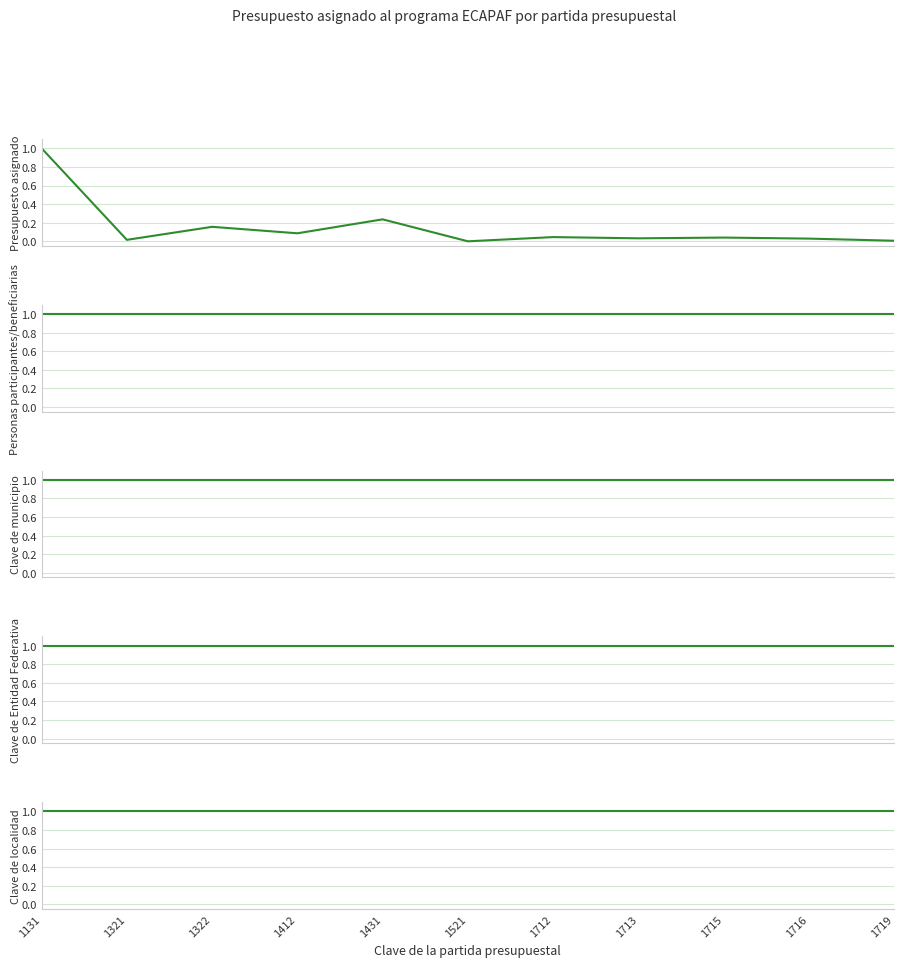

True or false: Clave de Entidad Federativa and Clave de localidad intersect in this chart.

False